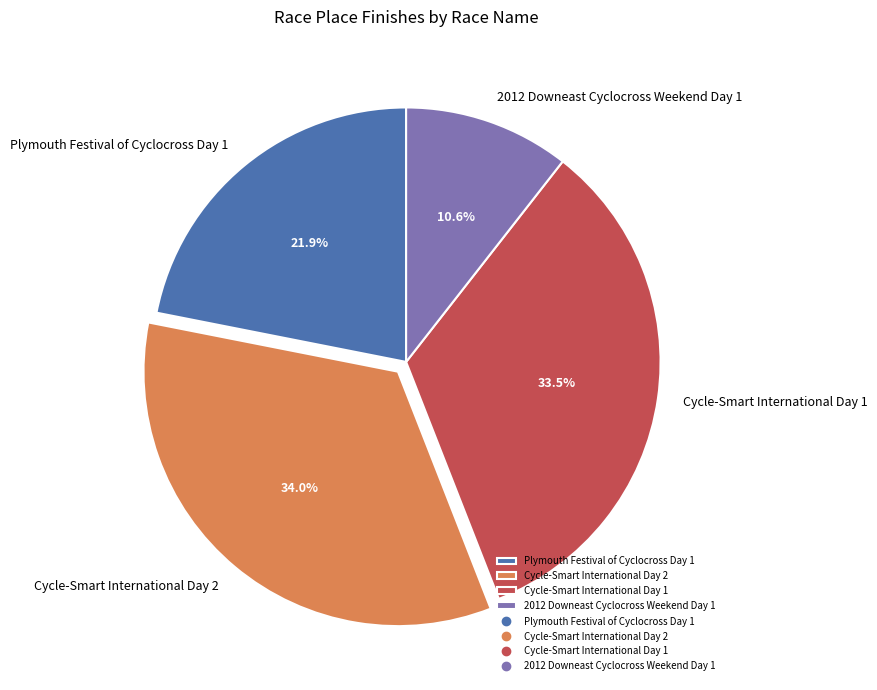

What percentage is the 2012 Downeast Cyclocross Weekend Day 1 slice, to the nearest percent?

11%